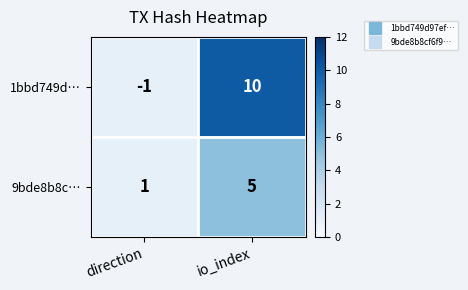

Reading left to right, what are all the values shown in this chart?

1bbd749d…: direction=-1	io_index=10
9bde8b8c…: direction=1	io_index=5